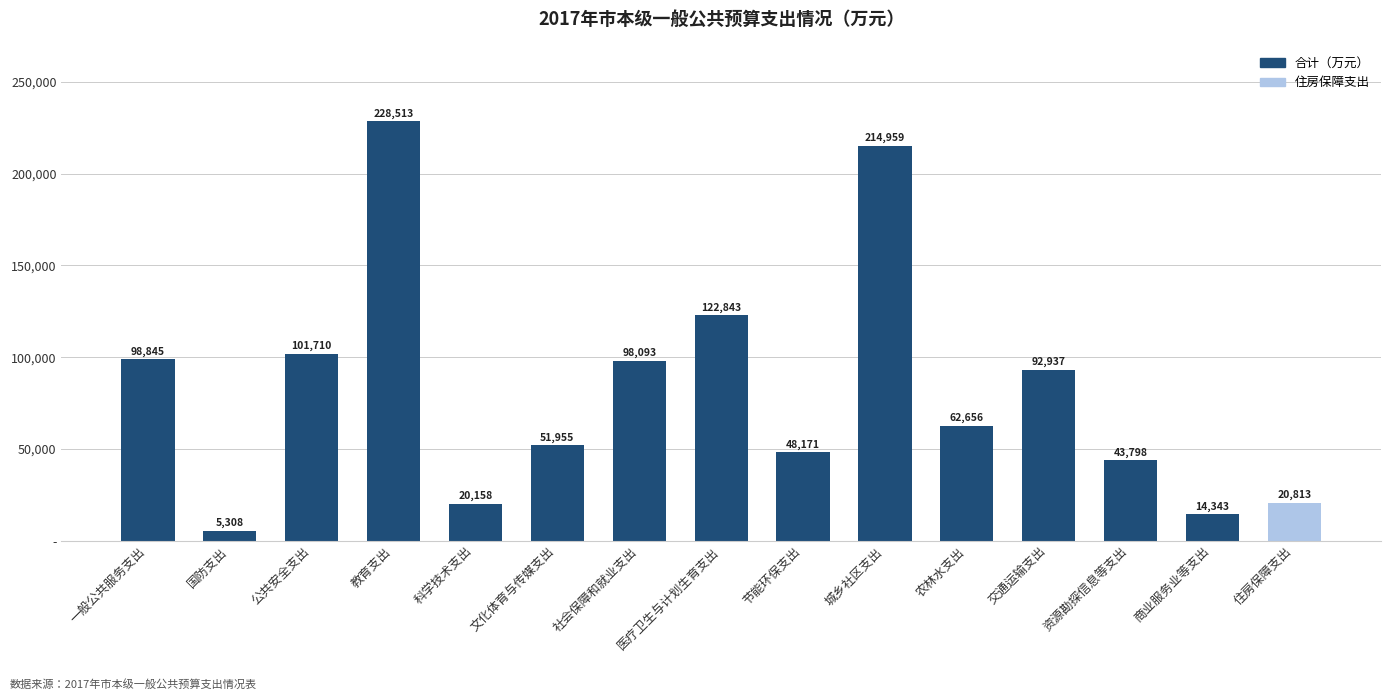

Does the chart contain any negative values?

No